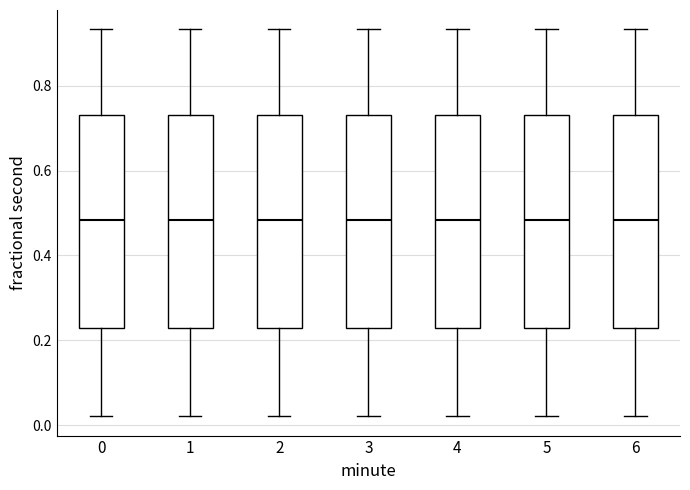

Reading left to right, transcribe this box plot: for each box, give where its median line is, the range the box spans, and where its two whiskers end, as read against the y-axis. The values are not printed on the chart, so give them approximately, as read against the axis.

0: median 0.48, box 0.22 to 0.74, whiskers 0.02 to 0.94
1: median 0.48, box 0.22 to 0.74, whiskers 0.02 to 0.94
2: median 0.48, box 0.22 to 0.74, whiskers 0.02 to 0.94
3: median 0.48, box 0.22 to 0.74, whiskers 0.02 to 0.94
4: median 0.48, box 0.22 to 0.74, whiskers 0.02 to 0.94
5: median 0.48, box 0.22 to 0.74, whiskers 0.02 to 0.94
6: median 0.48, box 0.22 to 0.74, whiskers 0.02 to 0.94